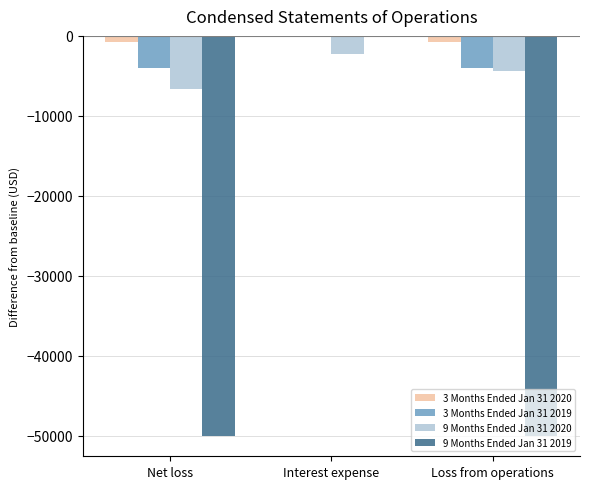

Which series has the largest total across all categories?

3 Months Ended Jan 31 2020